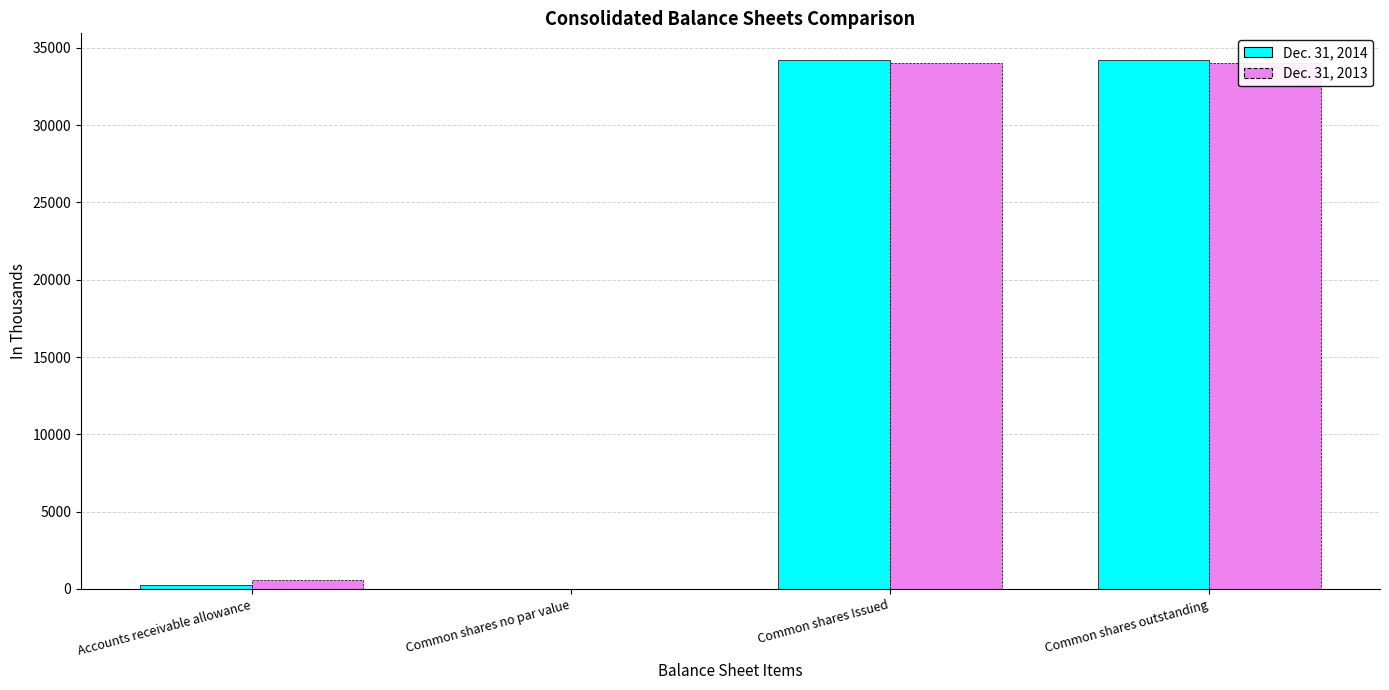

Reading right to left, extract all data points from this chart.

Dec. 31, 2014: Common shares outstanding=34219	Common shares Issued=34219	Common shares no par value=0	Accounts receivable allowance=282
Dec. 31, 2013: Common shares outstanding=33991	Common shares Issued=33991	Common shares no par value=0	Accounts receivable allowance=575